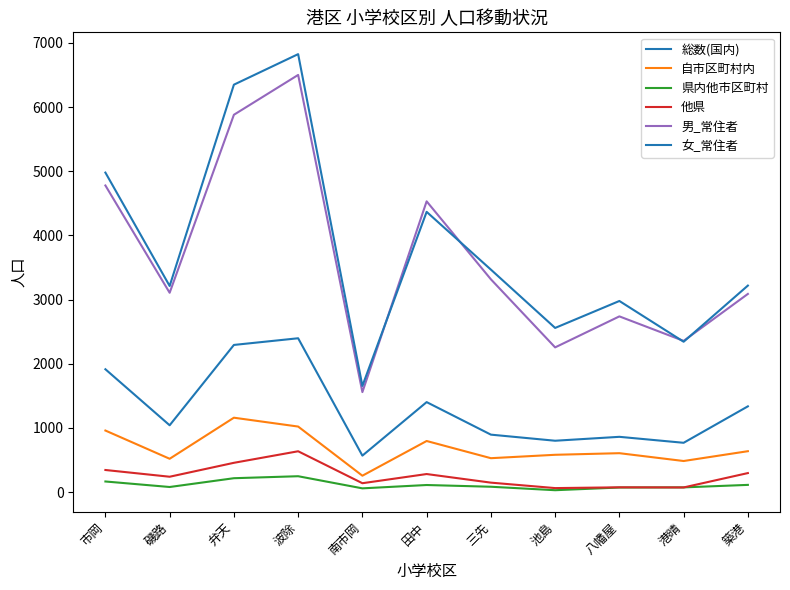

How many lines are shown in the chart?

6